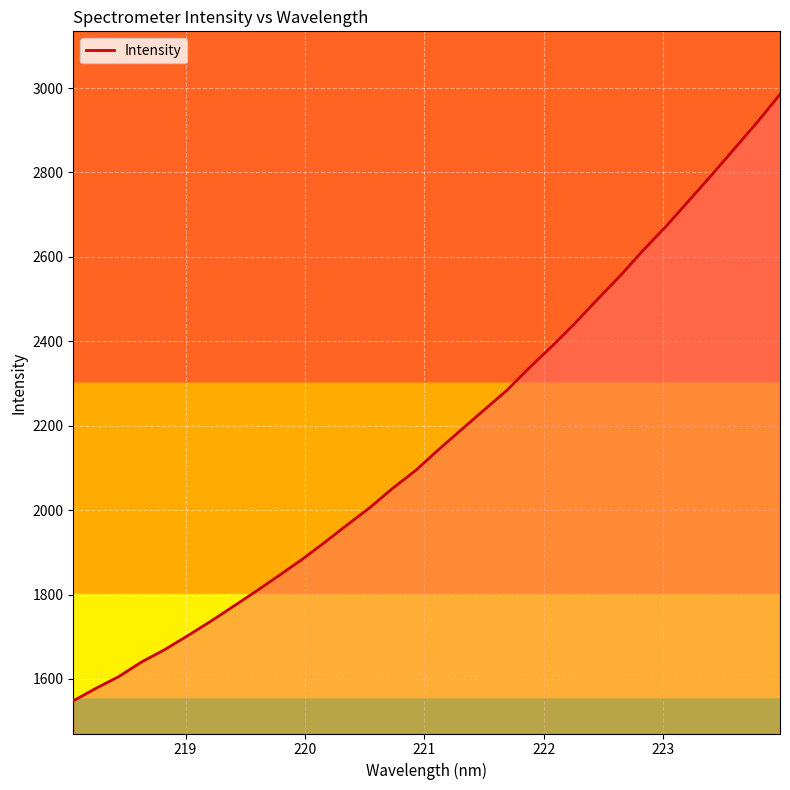

What is the minimum value shown in the chart?

1548.3